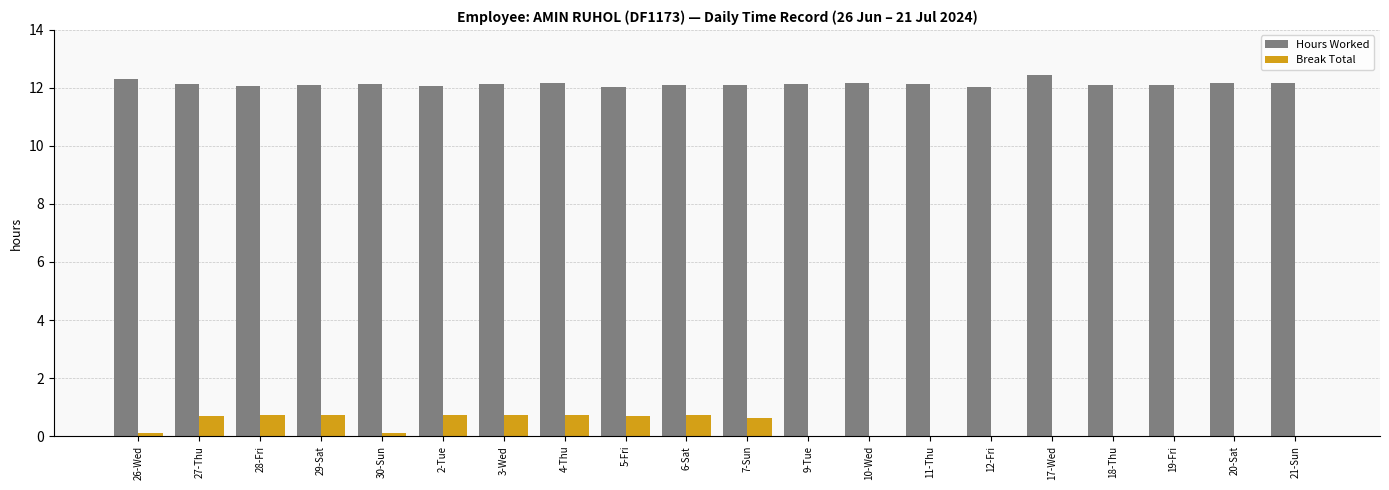

Which series has the largest total across all categories?

Hours Worked